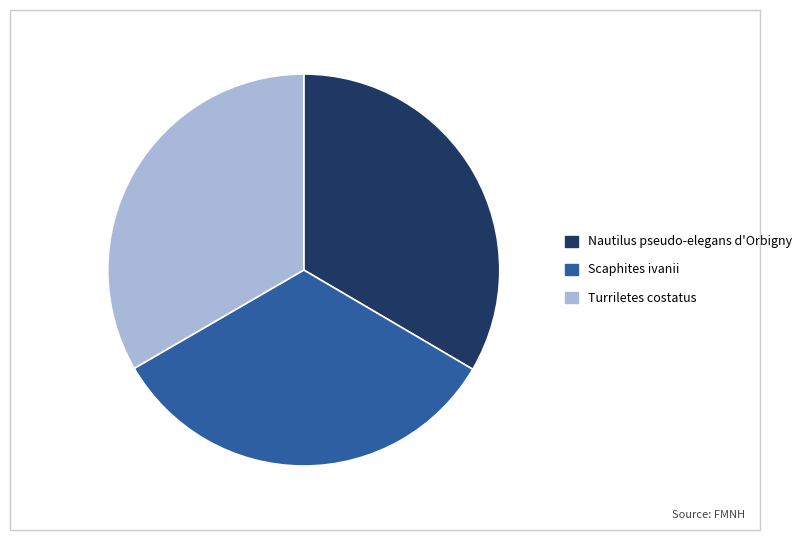

Combined, do Scaphites ivanii and Turriletes costatus account for over 50%?

Yes